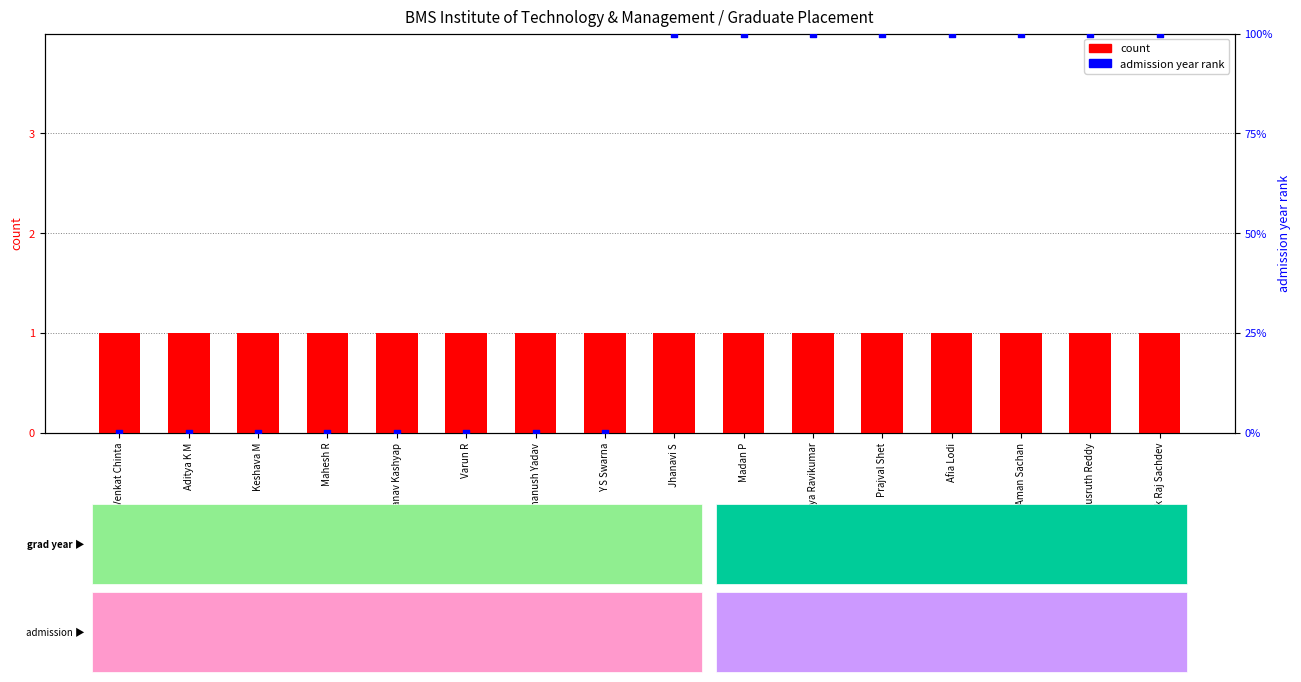

At how many categories does at least one series exceed 66?

8